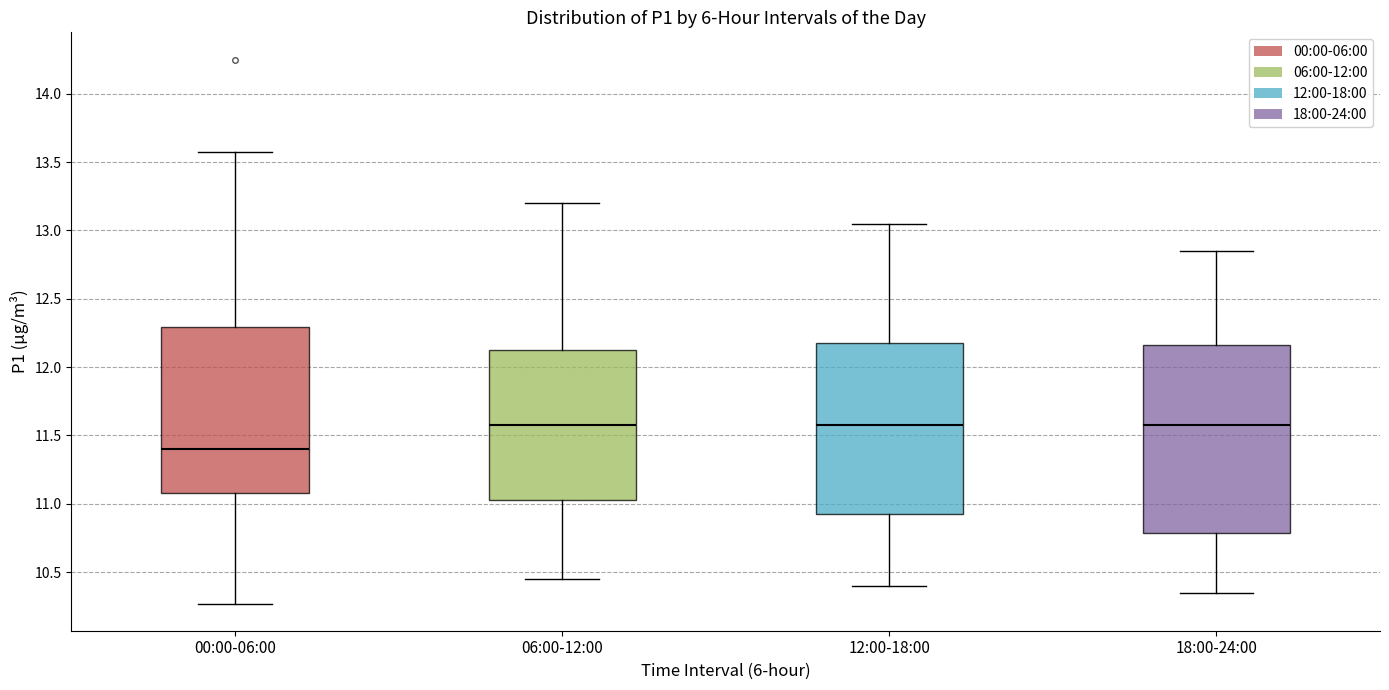

Which box has the lowest median line?

00:00-06:00